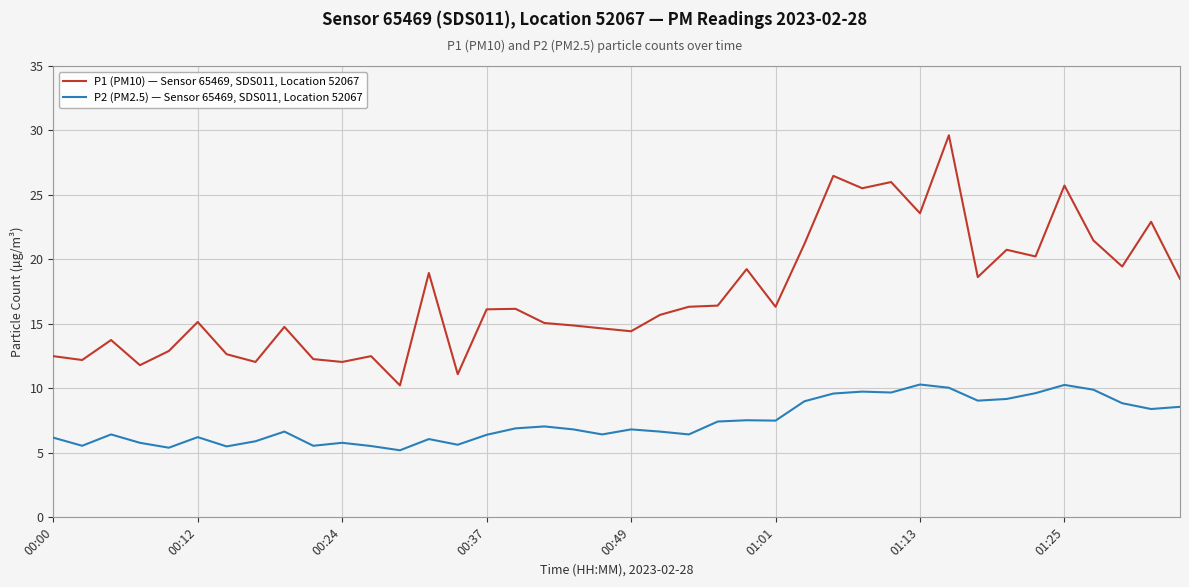

True or false: P2 (PM2.5) — Sensor 65469, SDS011, Location 52067 has more than 0 interior local peaks.

True